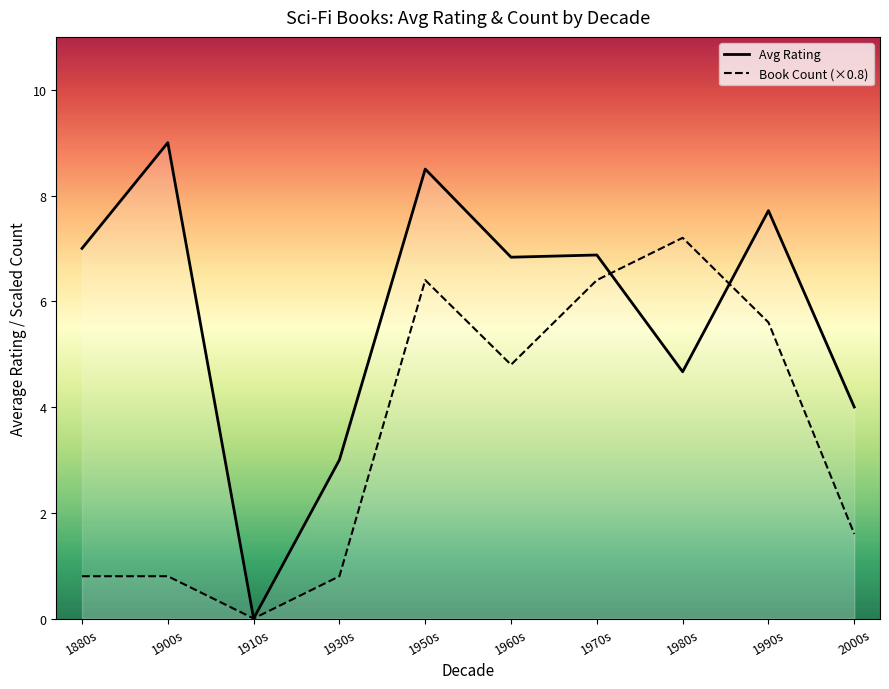

Where is Avg Rating nearest to the value 4?

2000s